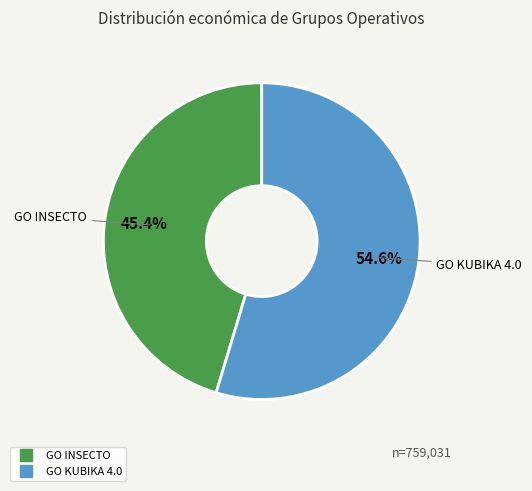

Rank the categories by value from highest to lowest.

GO KUBIKA 4.0, GO INSECTO